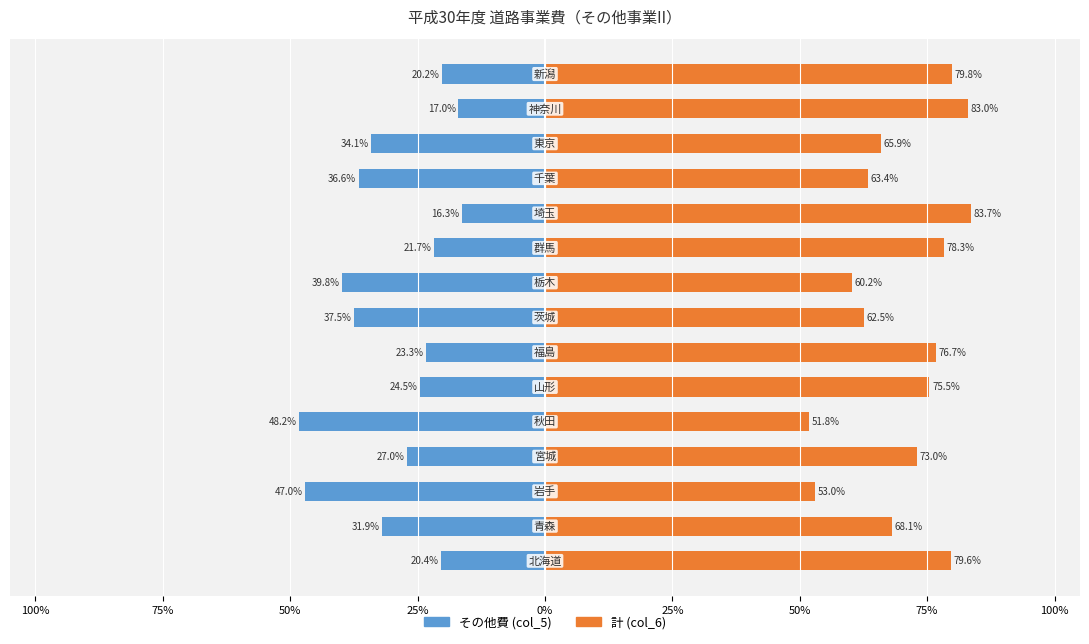

Rank the series by their maximum value, from highest to lowest.

計 (col_6), その他費 (col_5)